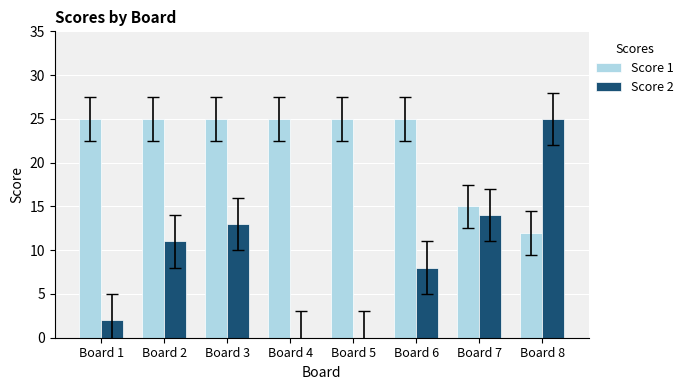

What is the maximum value shown in the chart?

25